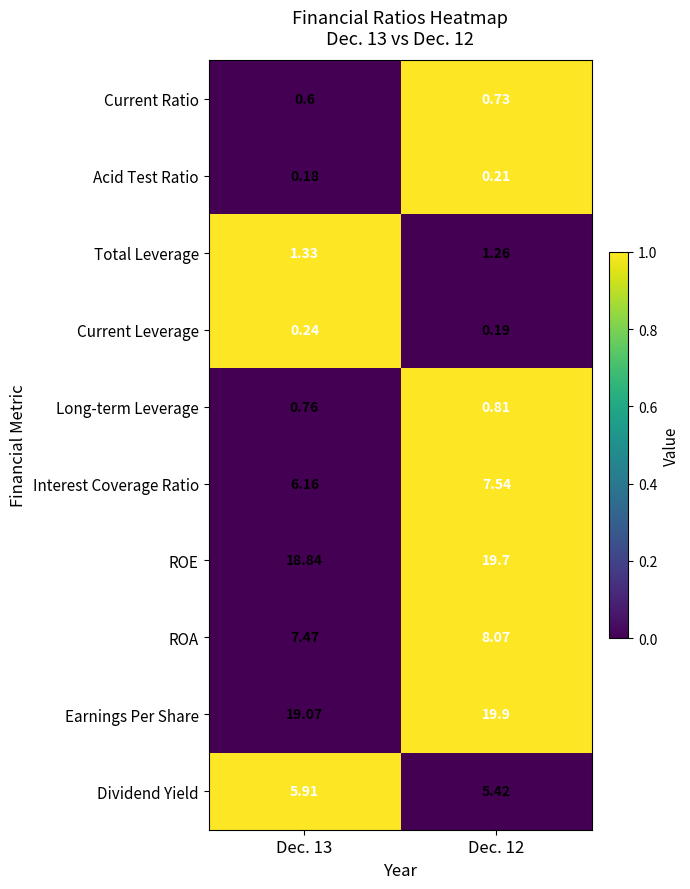

What is the difference between the highest and lowest values at Dec. 12?

19.7